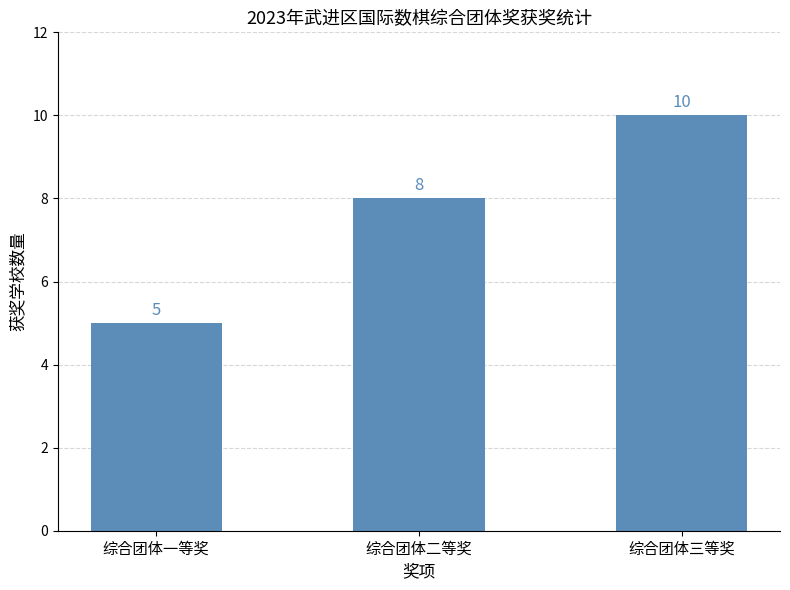

At which label is the value closest to 7?

综合团体二等奖